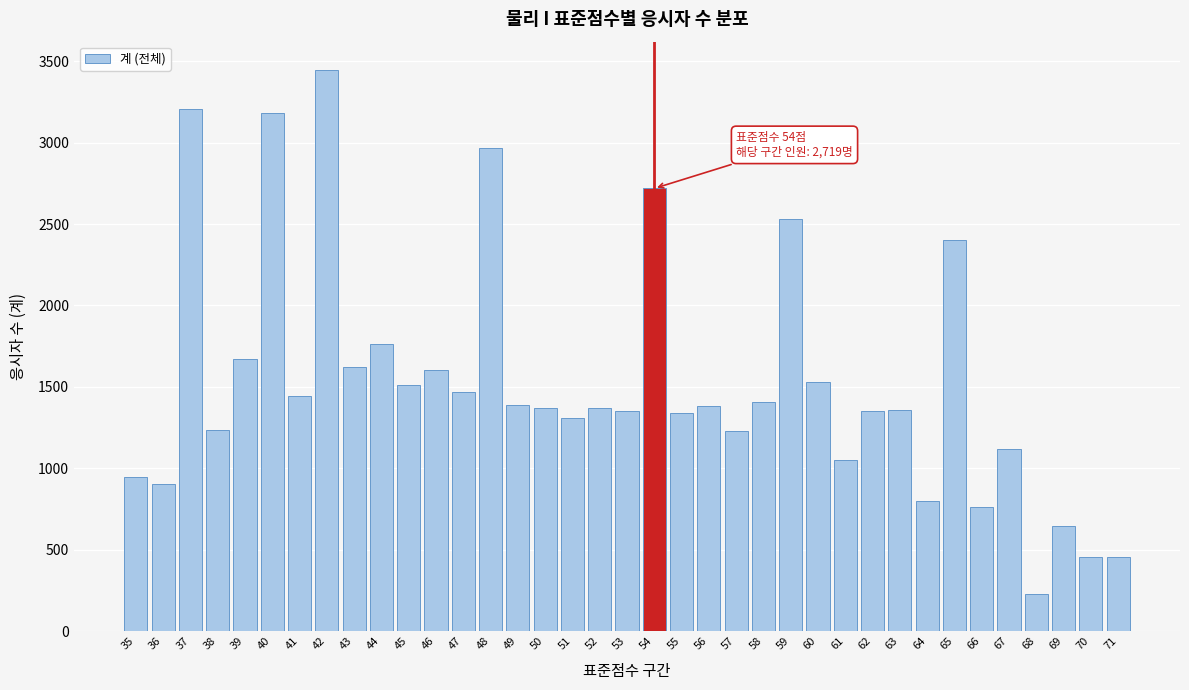

What is the value of the 37th bar from the left?

455